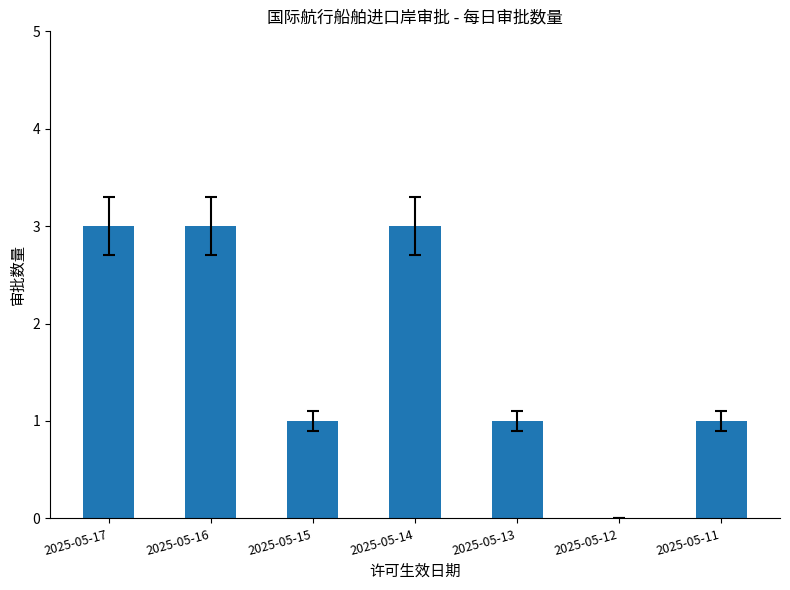

Is it true that the value at 2025-05-13 is 1?

True